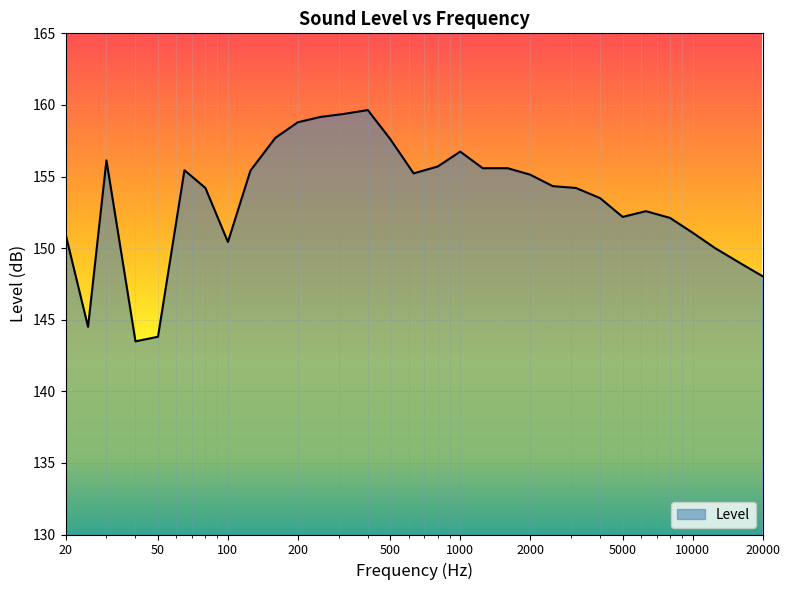

What is the minimum value shown in the chart?

143.5